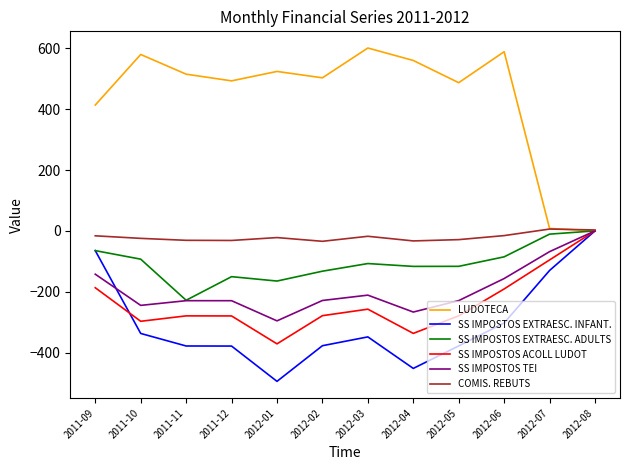

What is the difference between the maximum and minimum values in the SS IMPOSTOS TEI series?

295.7